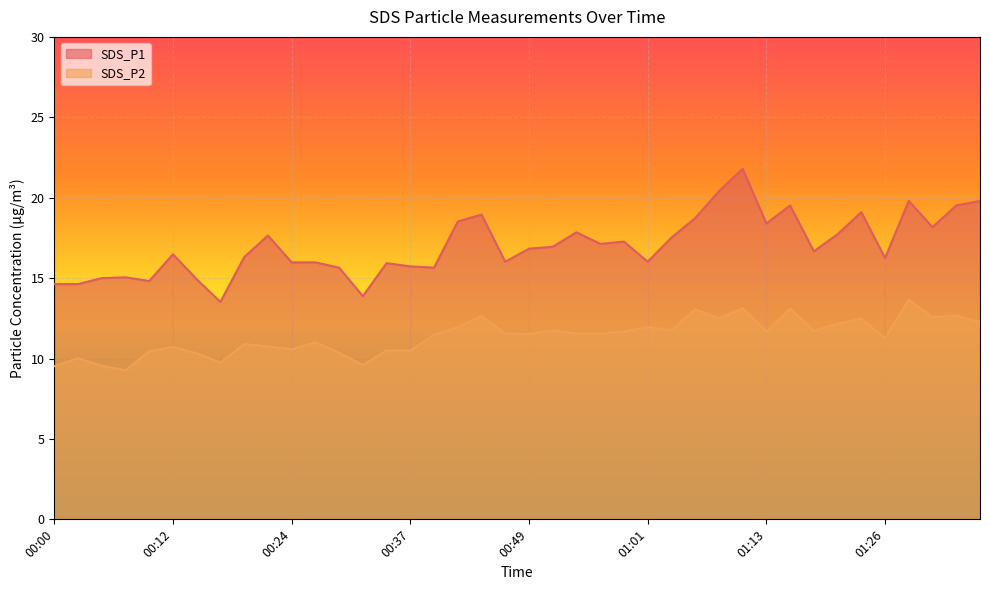

What is the maximum value for SDS_P2?

13.7